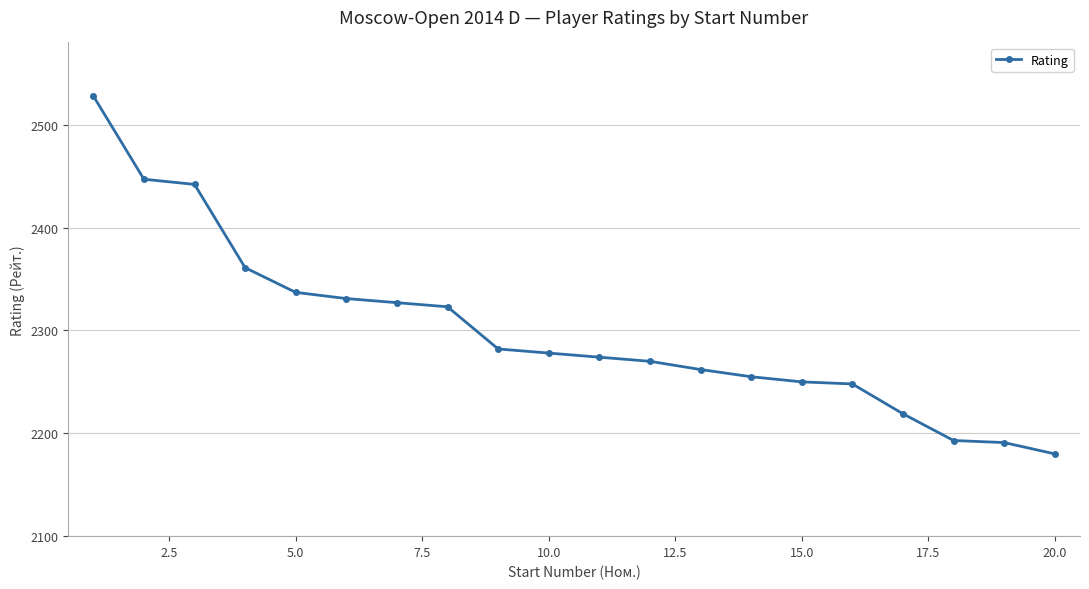

What is the smallest value displayed?

2180